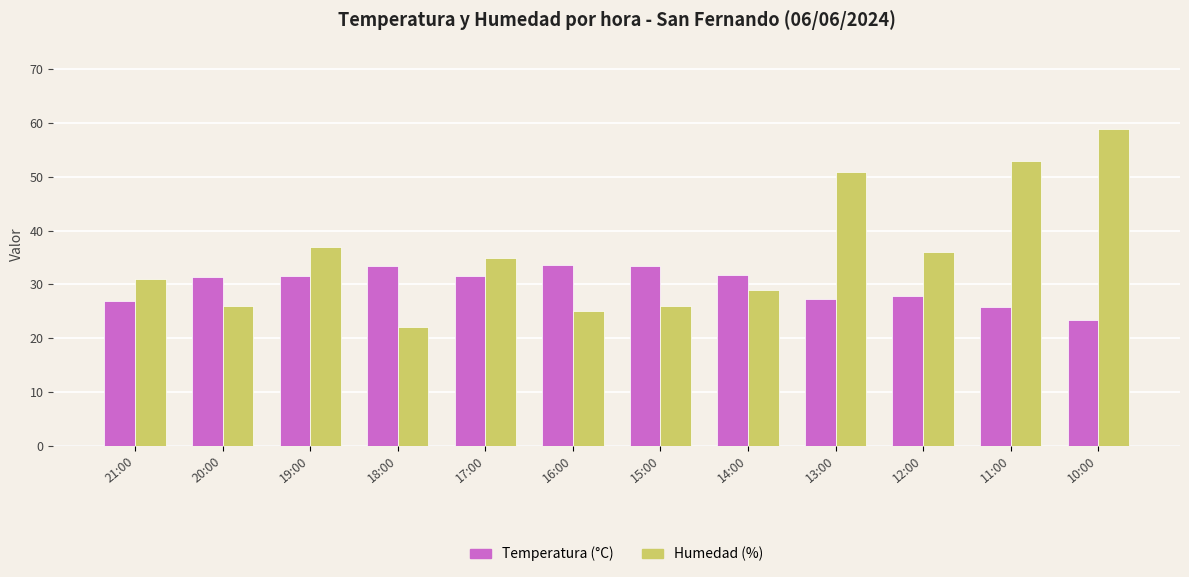

What is the difference between the second highest and second lowest values in the Temperatura (°C) series?

7.8